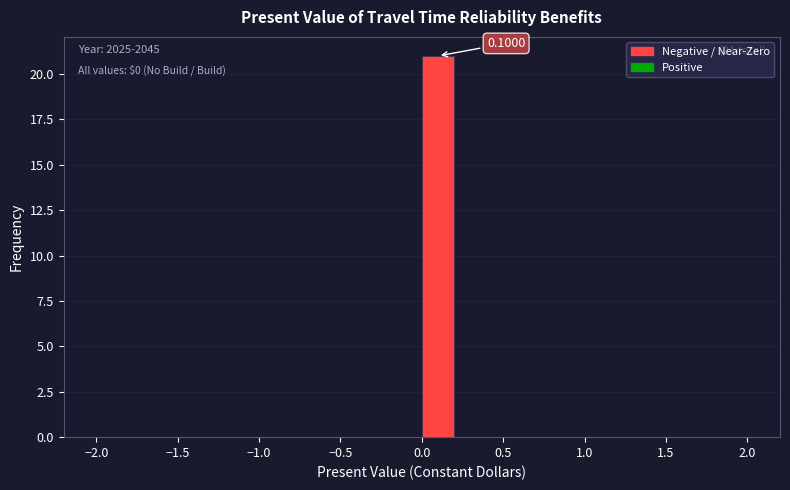

Which range on the x-axis has the tallest bar?

0.0 to 0.2